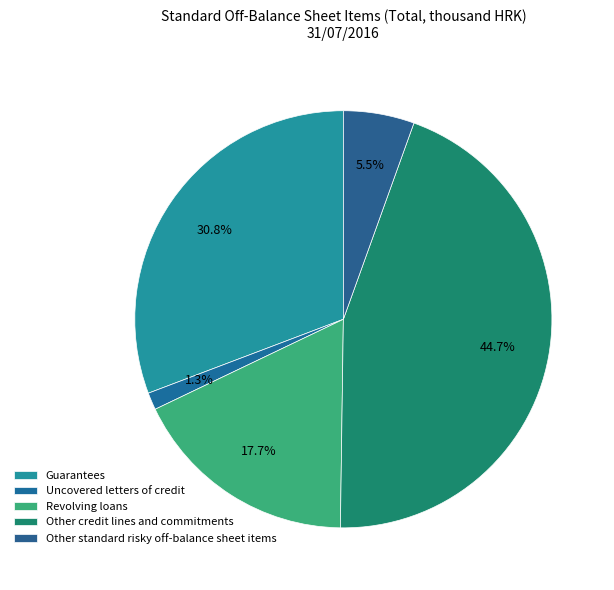

How many slices are in this pie chart?

5